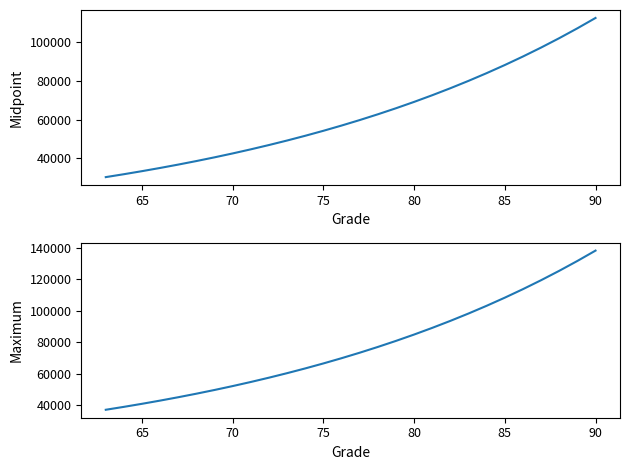

What is the average value of the Midpoint series?

62975.6